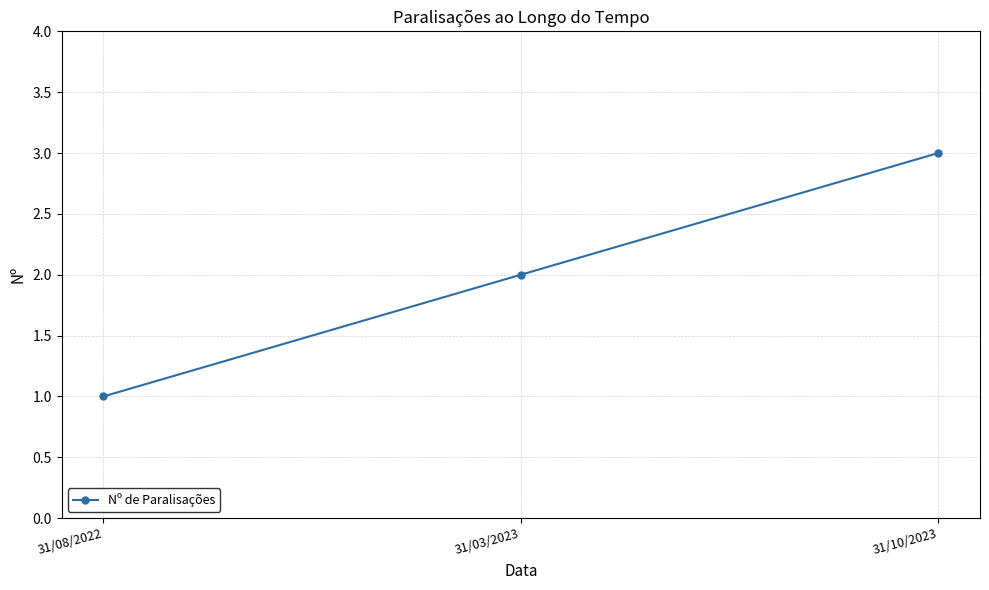

What is the approximate value at 31/10/2023?

3